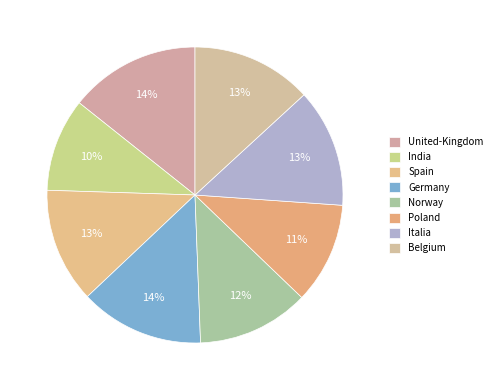

The Spain slice represents 13% of the pie. True or false?

True